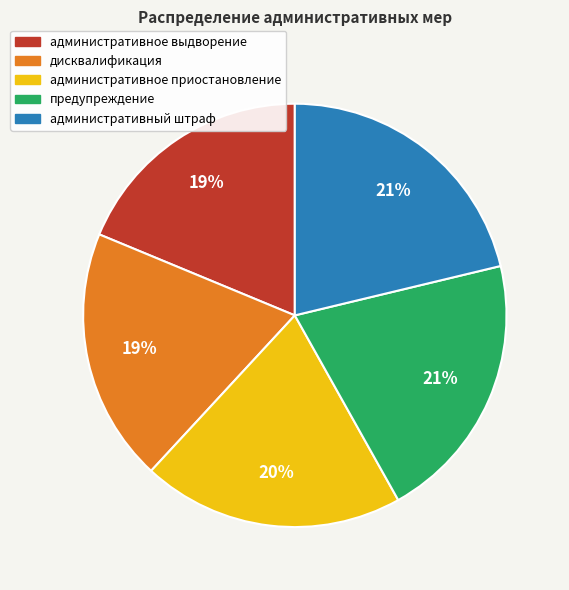

Count the number of slices in the pie.

5